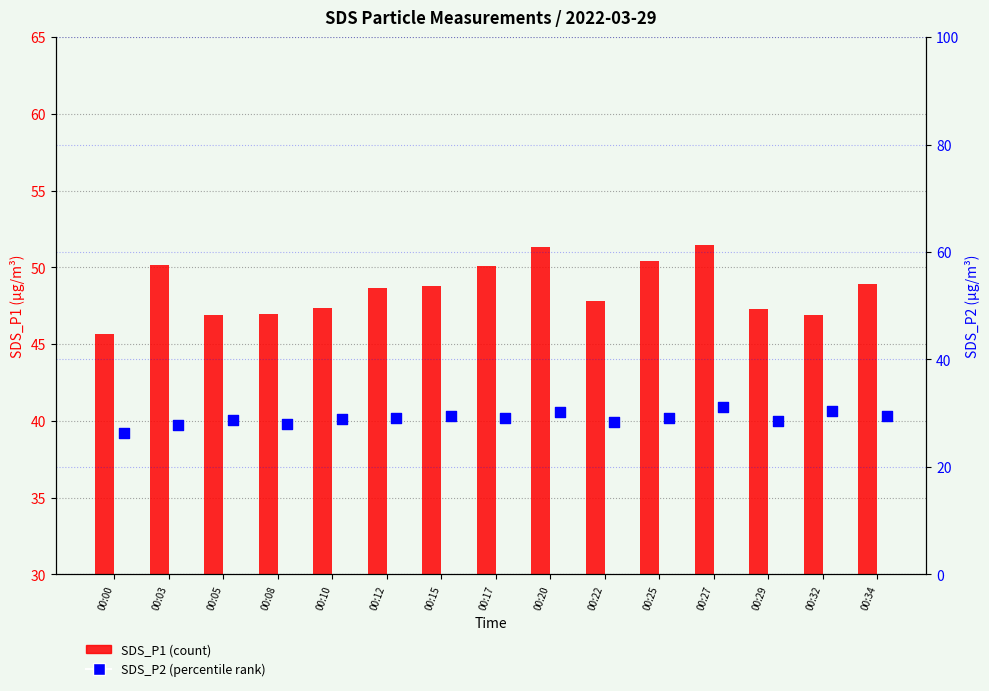

At how many categories does at least one series exceed 43?

15